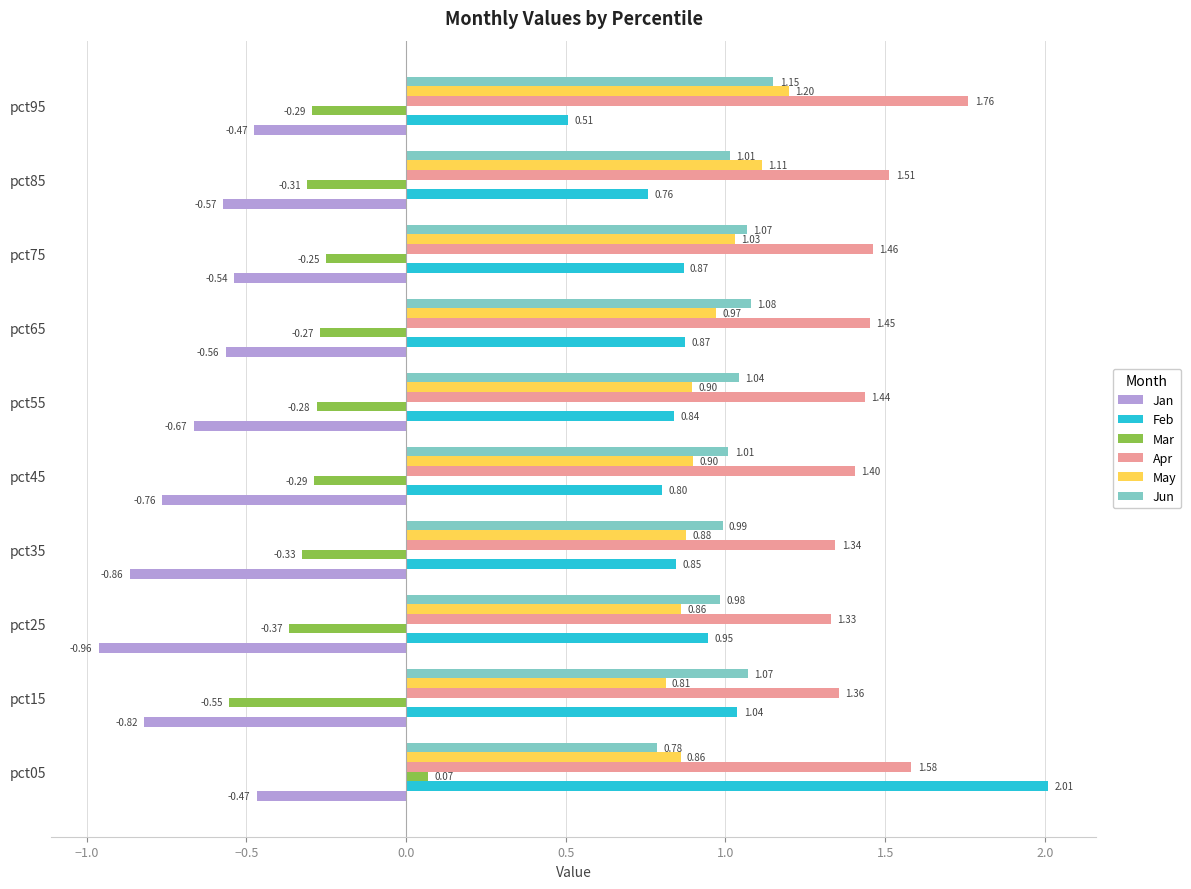

Rank the series at pct45 from lowest to highest value.

Jan, Mar, Feb, May, Jun, Apr